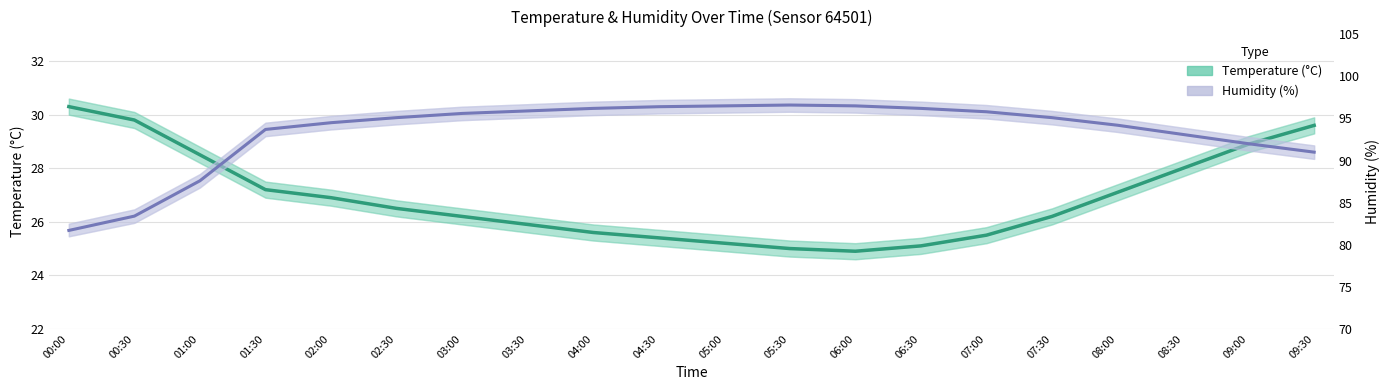

In Humidity, how many points are higher than both neighbors (excluding endpoints)?

1